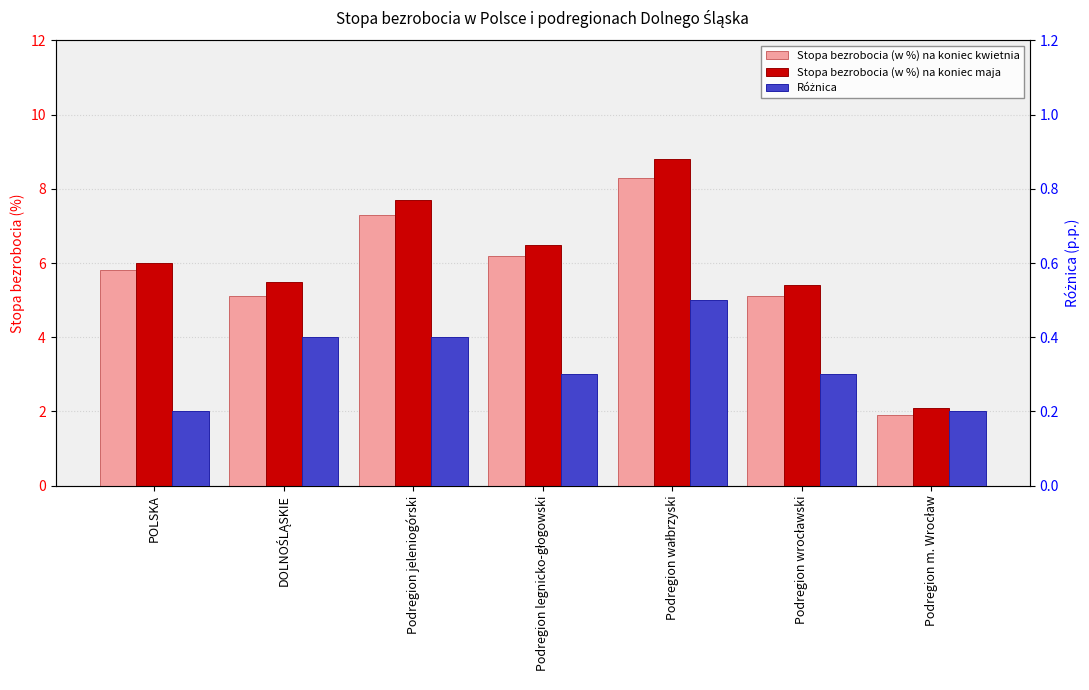

What is the difference between the maximum and minimum values in the Różnica series?

0.3